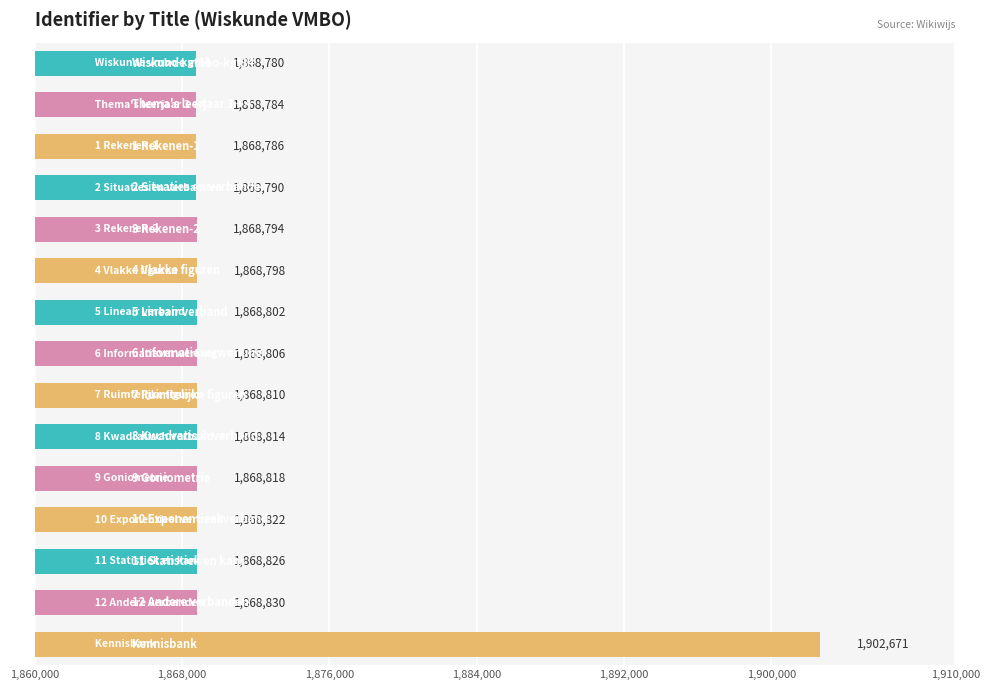

Reading top to bottom, transcribe all the data shown in this chart.

1868780	1868784	1868786	1868790	1868794	1868798	1868802	1868806	1868810	1868814	1868818	1868822	1868826	1868830	1902671